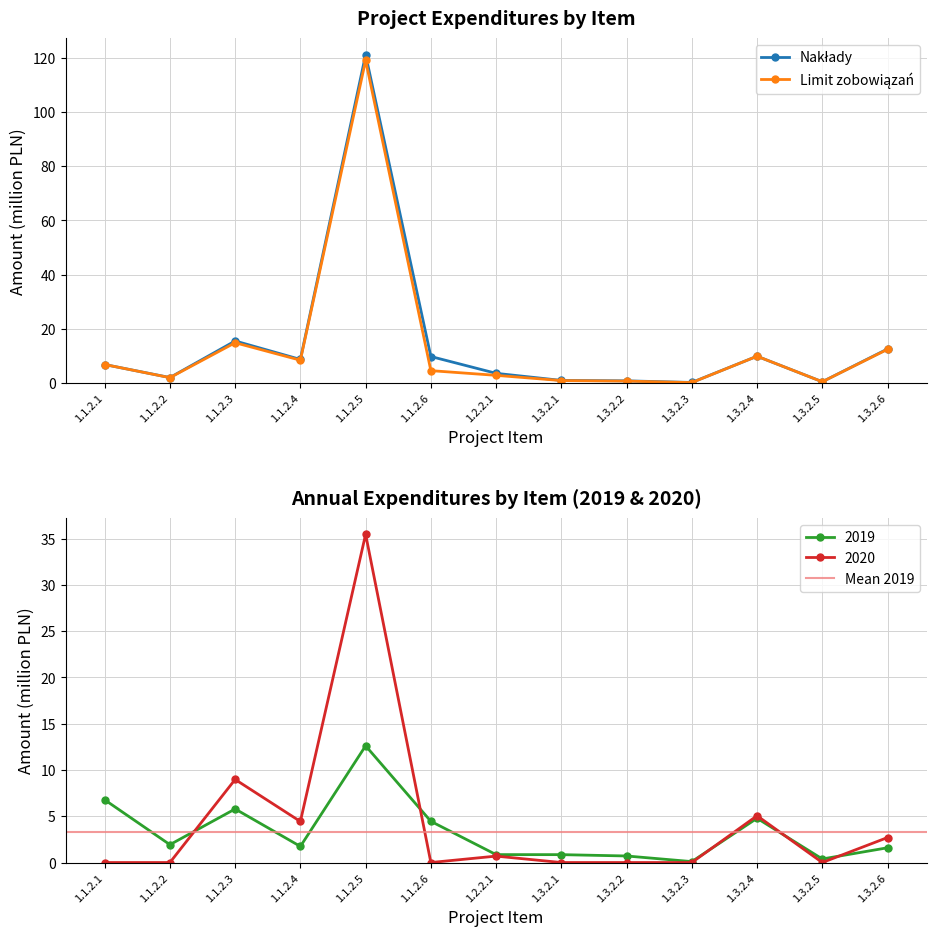

Rank the series by their maximum value, from lowest to highest.

2019, 2020, Limit zobowiązań, Nakłady